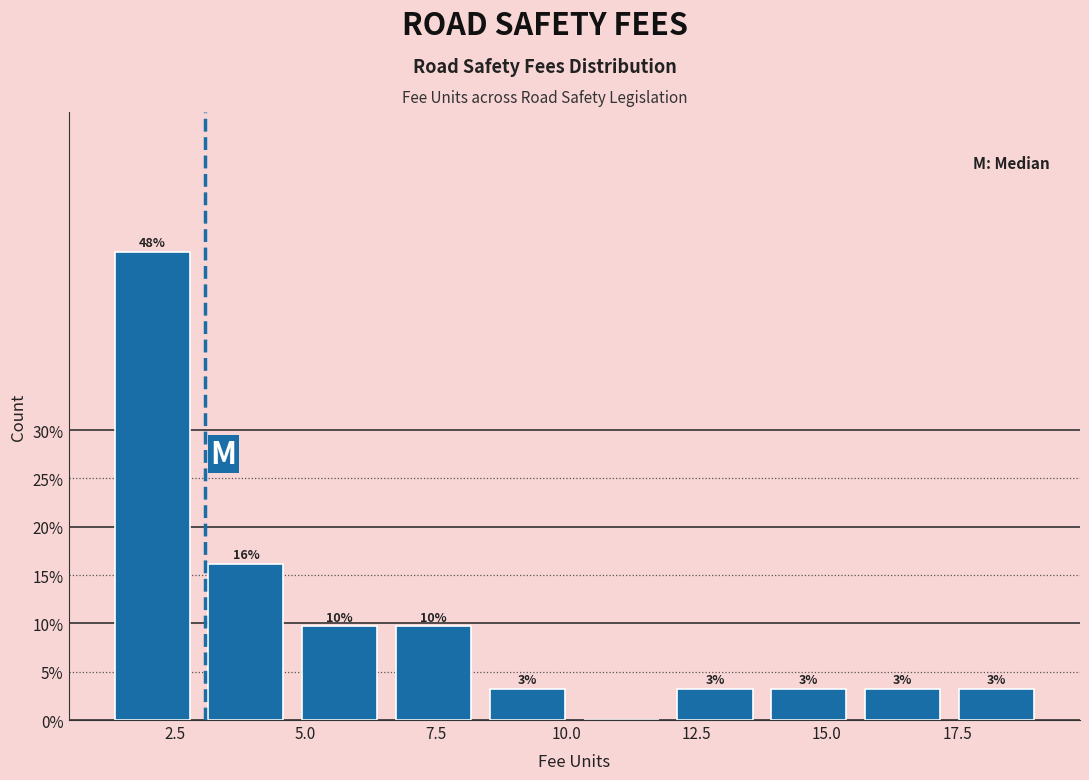

Around what value on the x-axis is the tallest bar? Give the approximate position of its centre, as read against the axis.

2.0